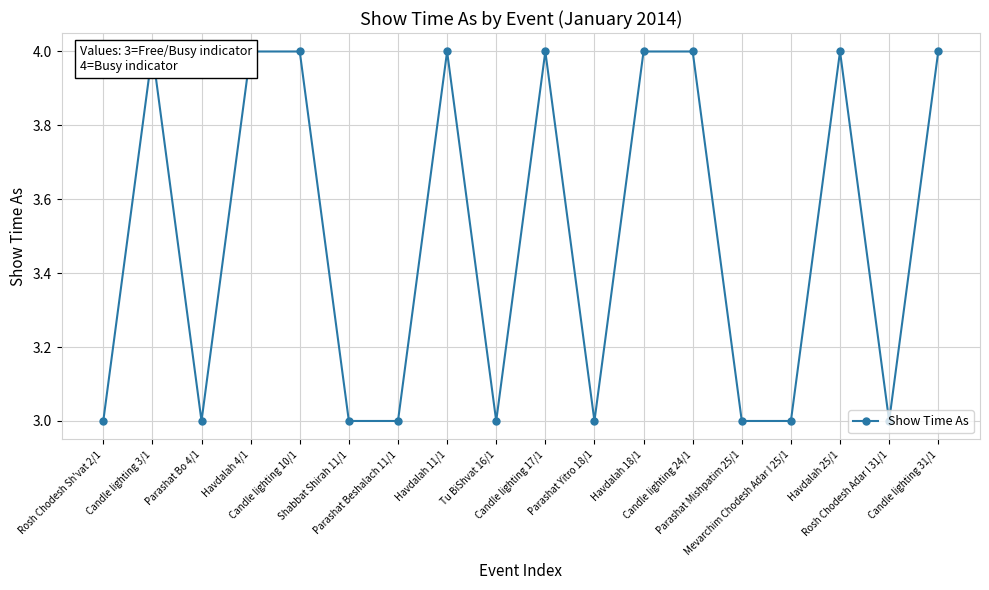

At which category does the data reach its first local valley?

Parashat Bo 4/1